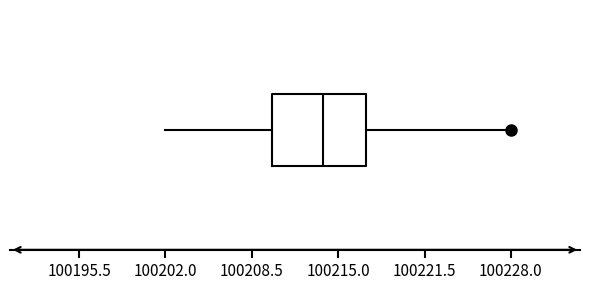

Read this box plot against the x-axis: the position of the median line, the range covered by the box, and the ends of both whiskers. The values are not printed on the chart, so give them approximately, as read against the axis.

median 100214, box 100210 to 100217, whiskers 100202 to 100228